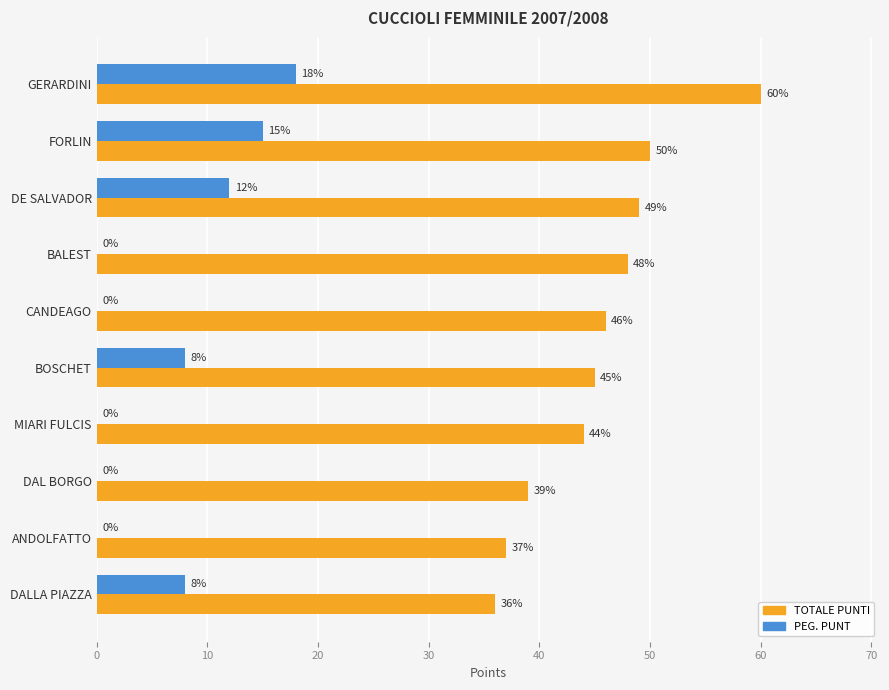

At which label is TOTALE PUNTI closest to 48?

BALEST